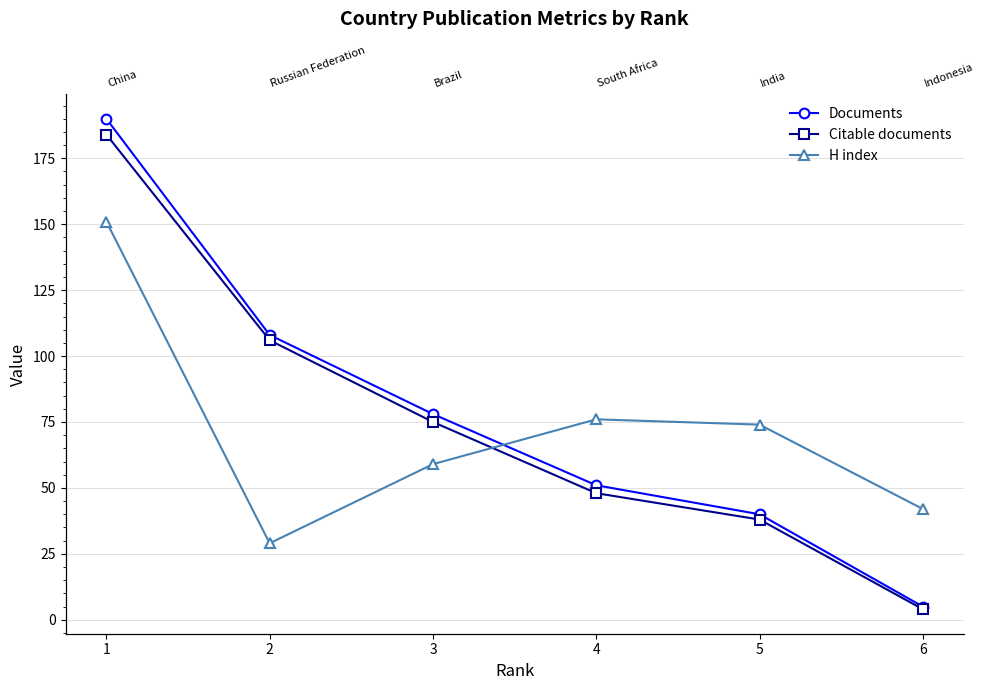

Which category has the lowest value in the Citable documents series?

6